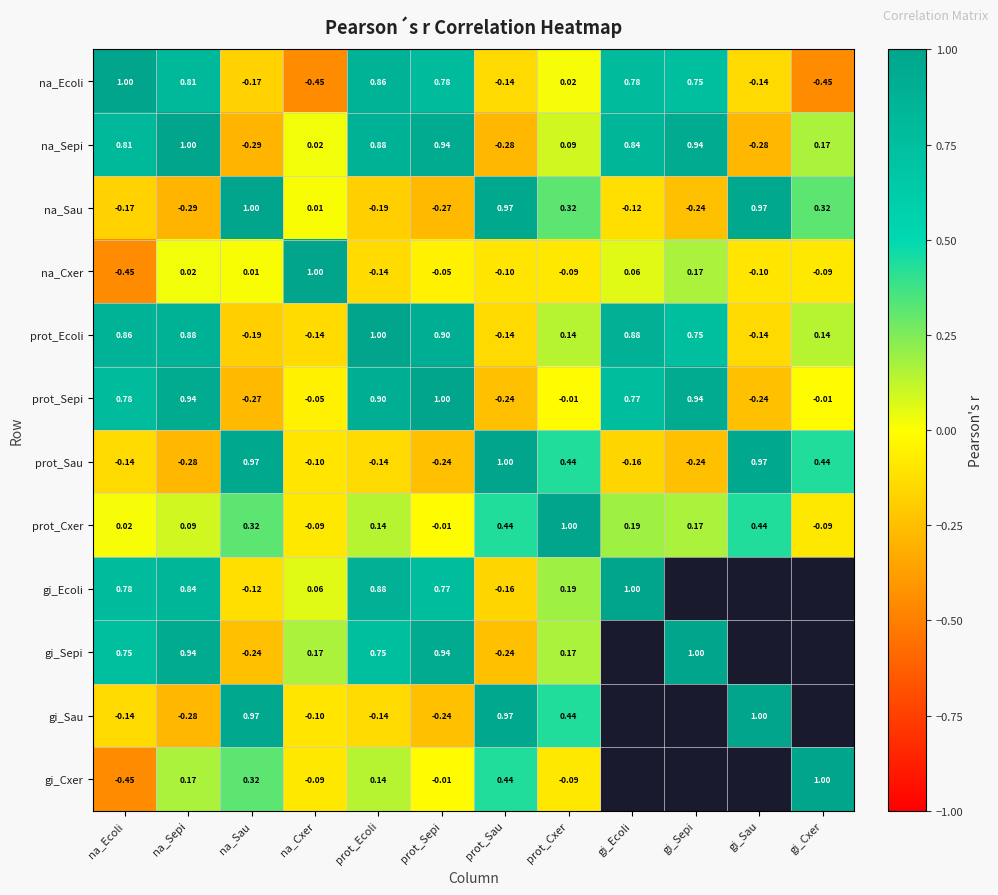

Between prot_Sau and prot_Cxer, which series saw the biggest shift?

na_Sau